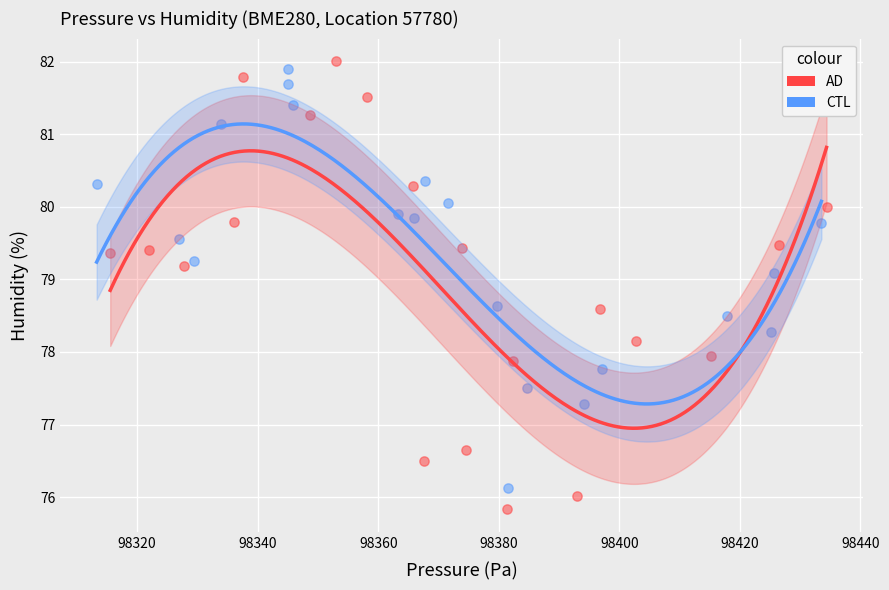

Which series contains the lowest Y value?

AD